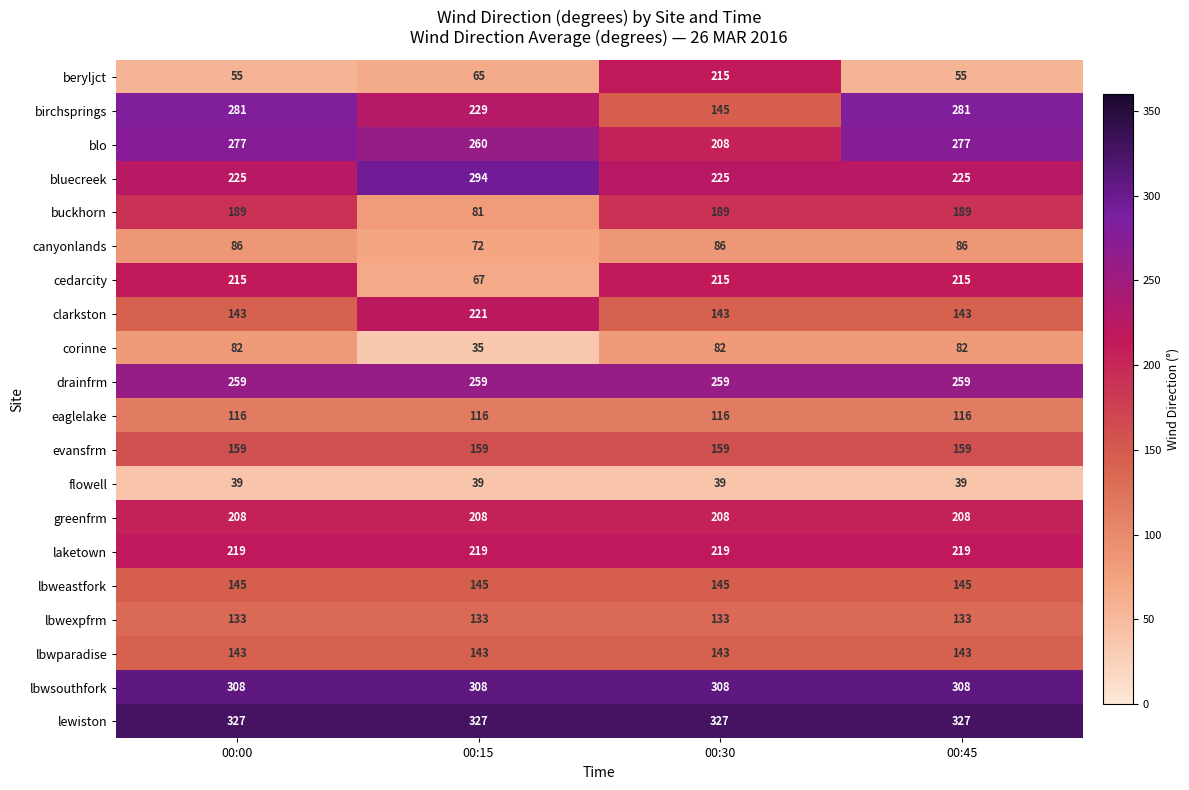

What is the average value of the flowell series?

39